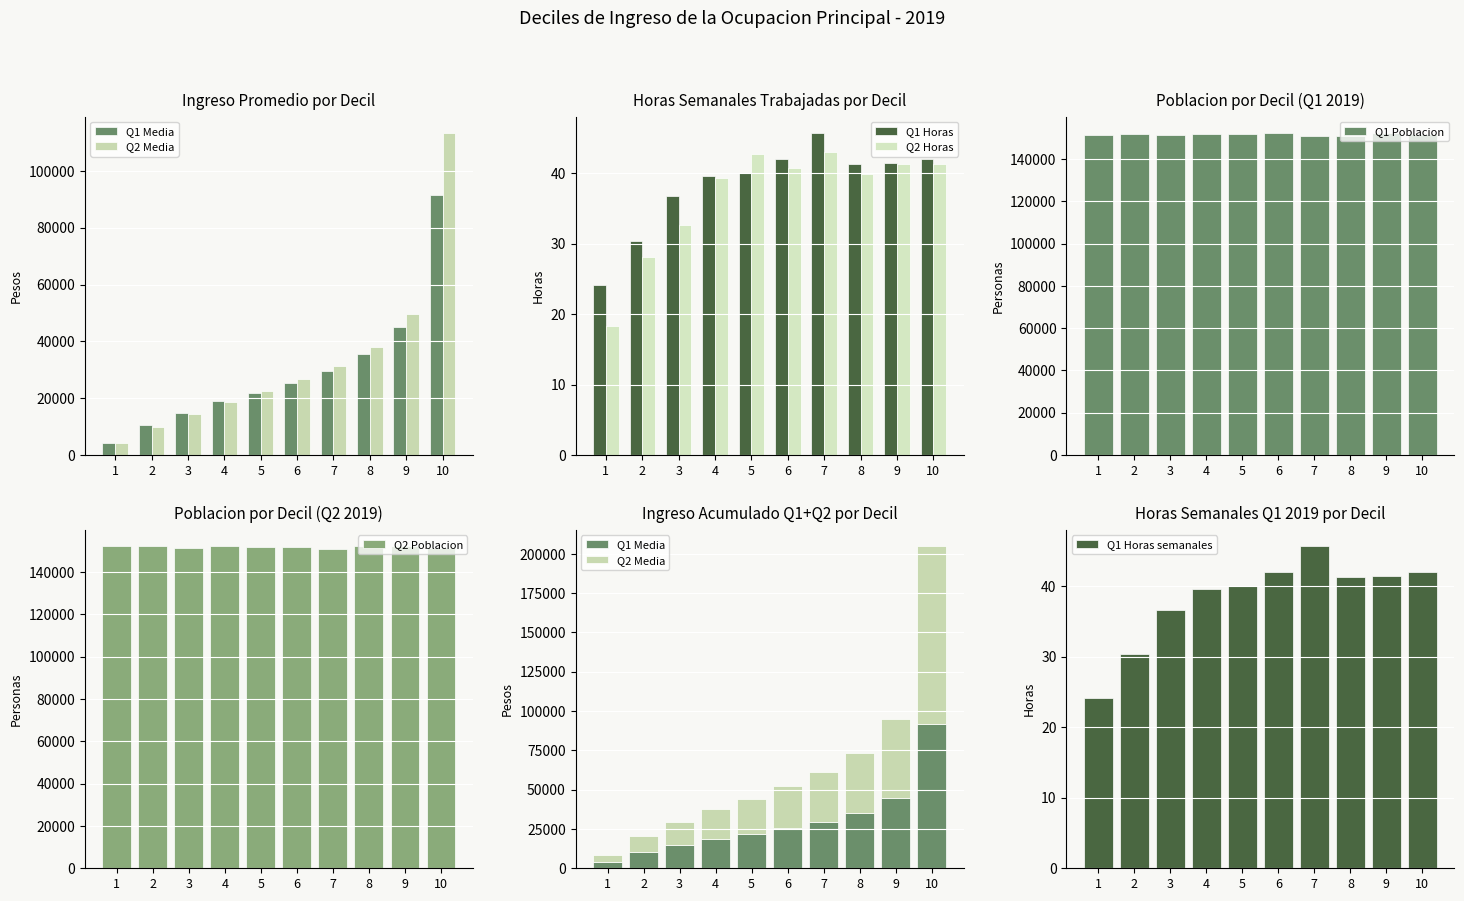

What is the highest value of the Q2 Poblacion series?

152243